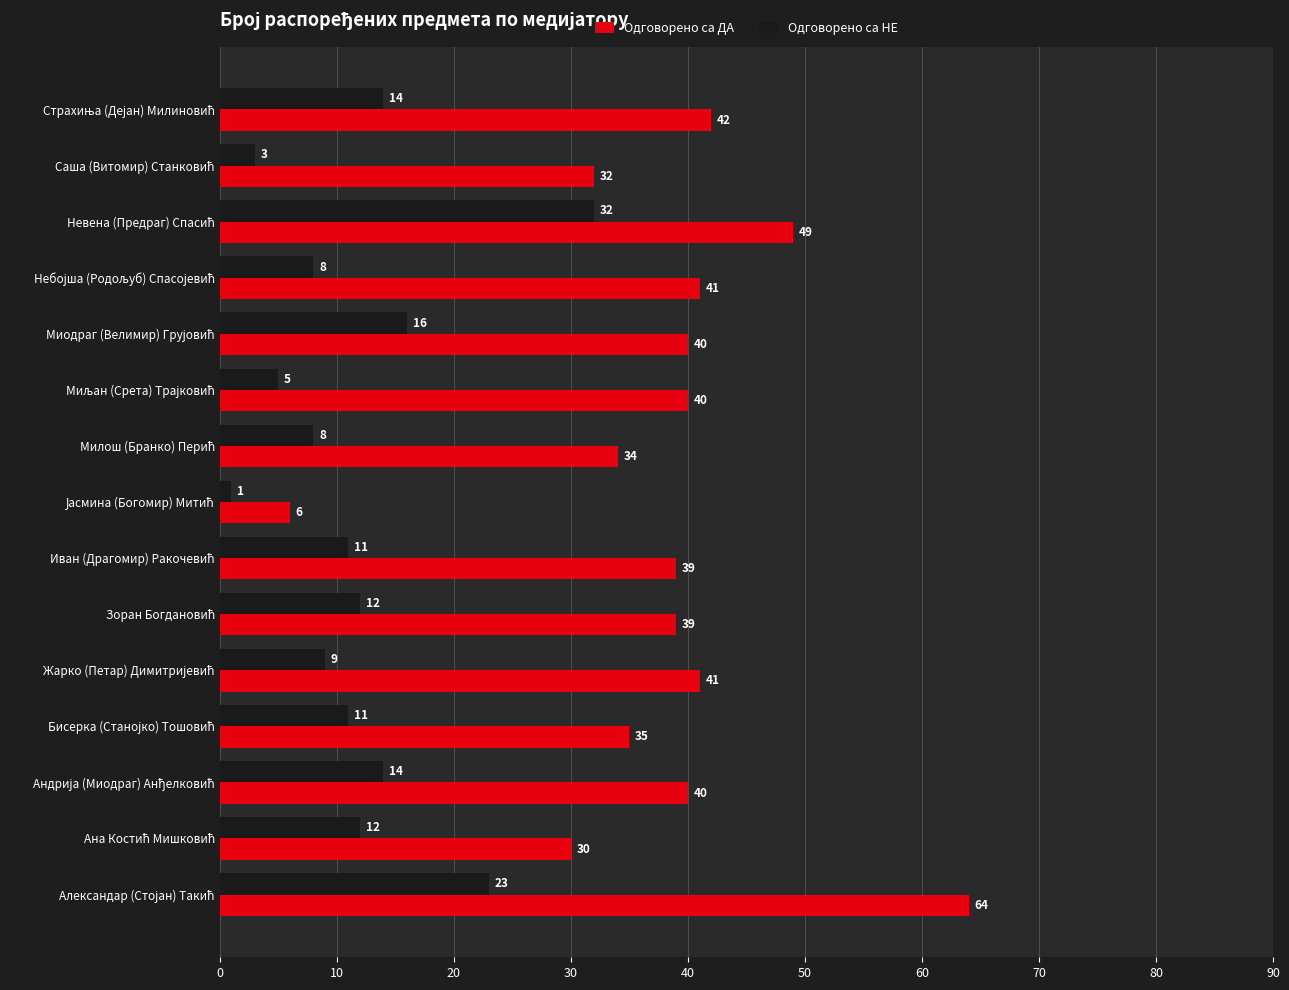

Which series has the largest range (max minus min)?

Одговорено са ДА